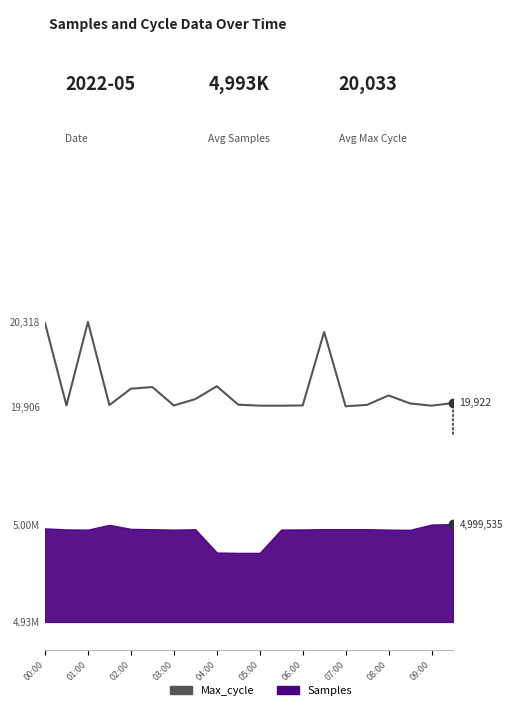

What position from the right is 04:30?

11